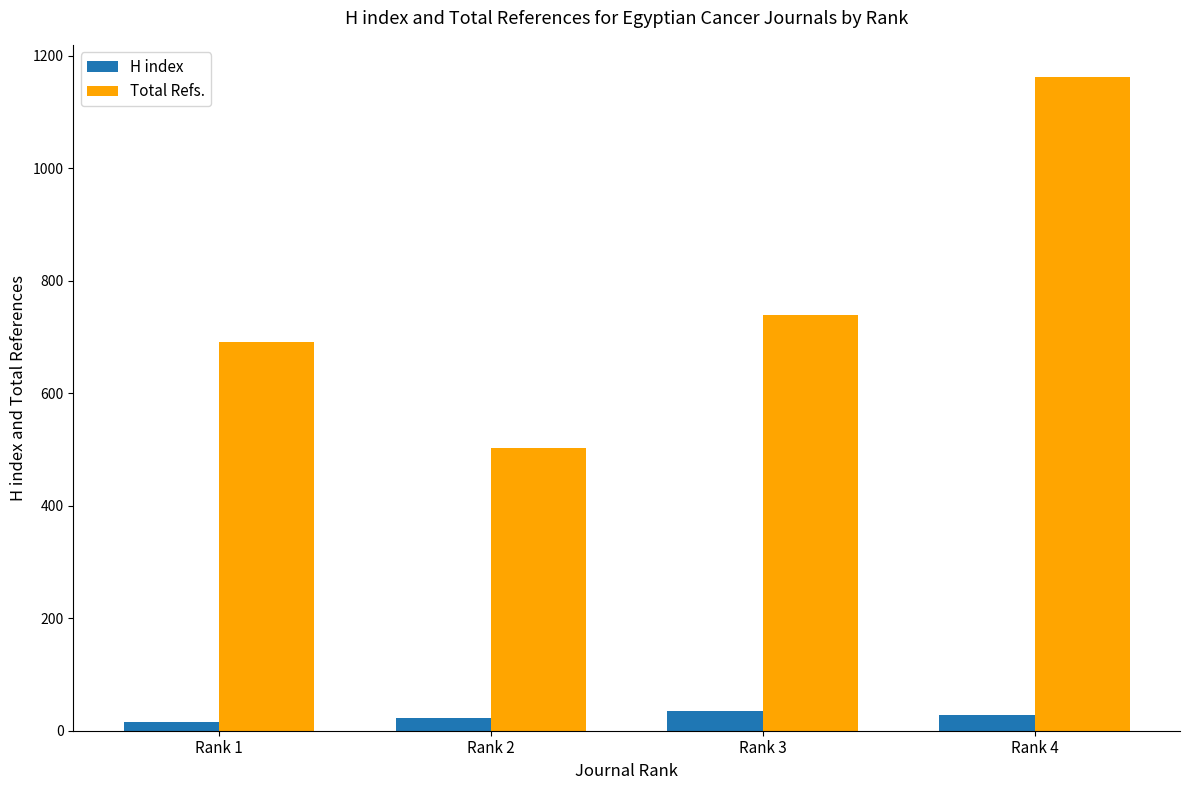

List the labels in order of Total Refs. value, largest first.

Rank 4, Rank 3, Rank 1, Rank 2